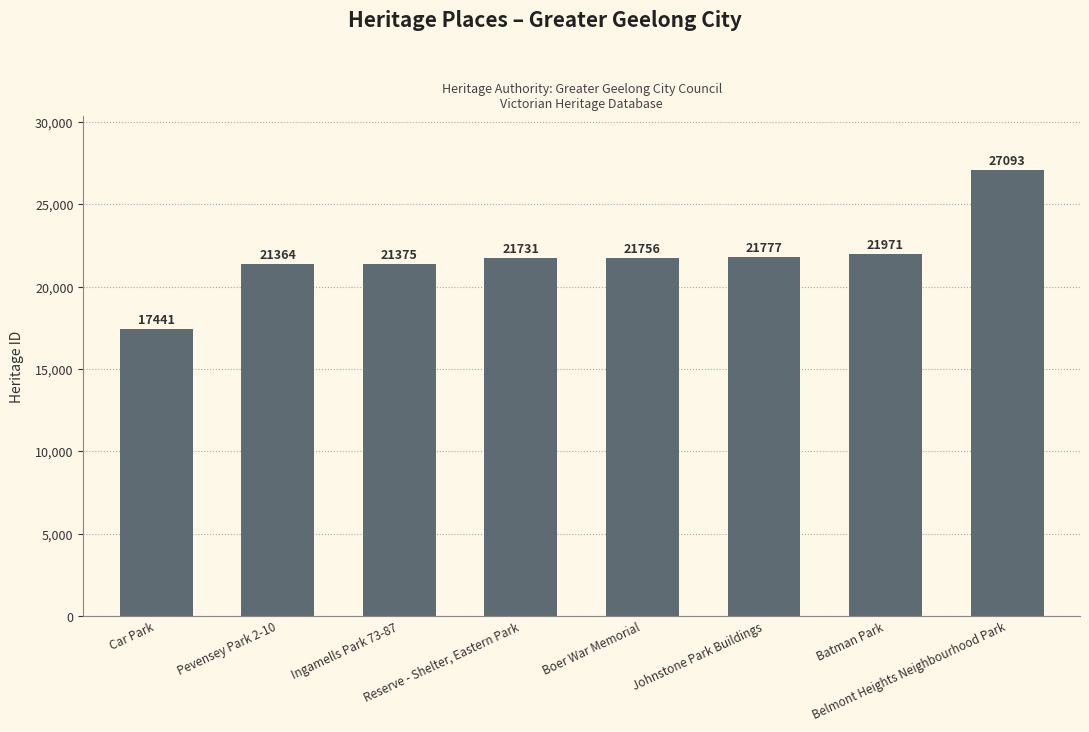

What is the label of the 2nd bar from the right?

Batman Park